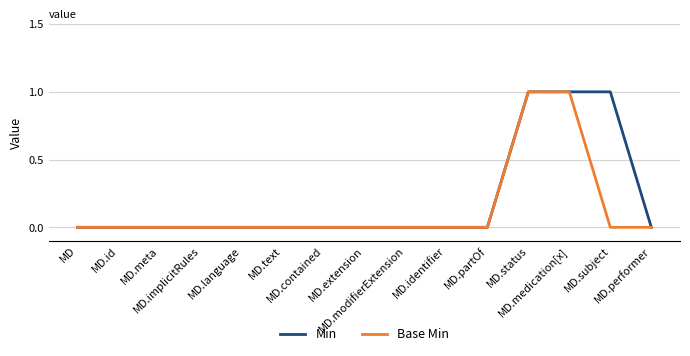

How many lines are shown in the chart?

2